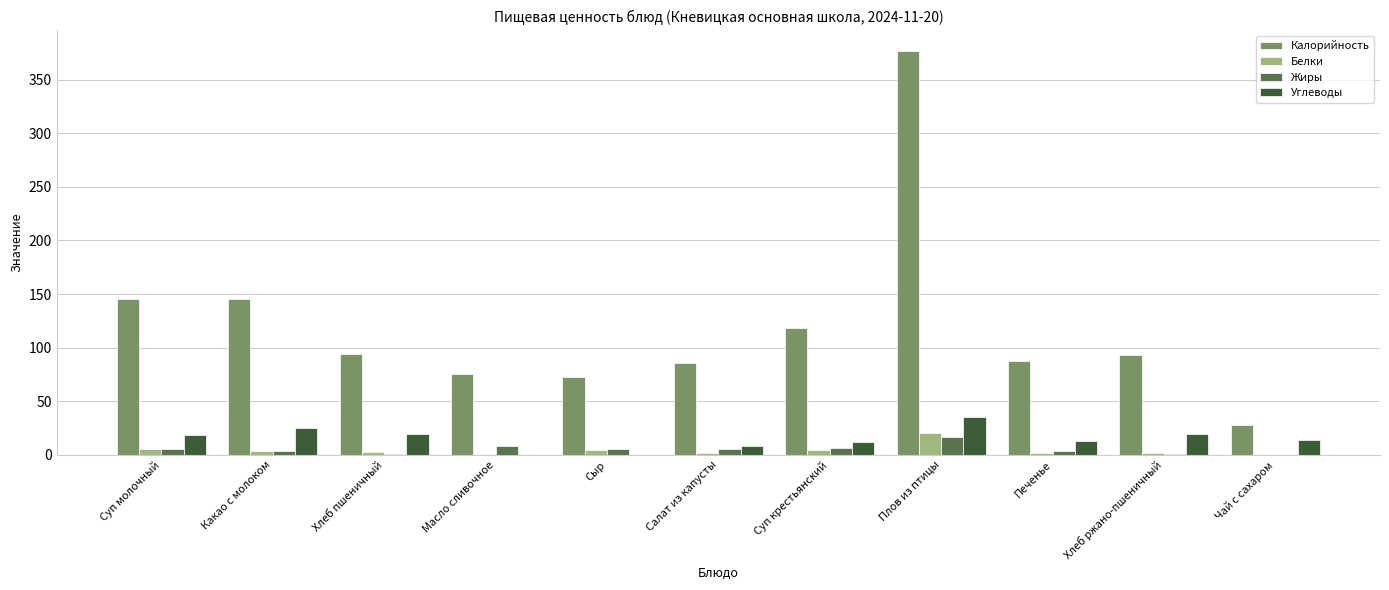

Which series has the largest total across all categories?

Калорийность